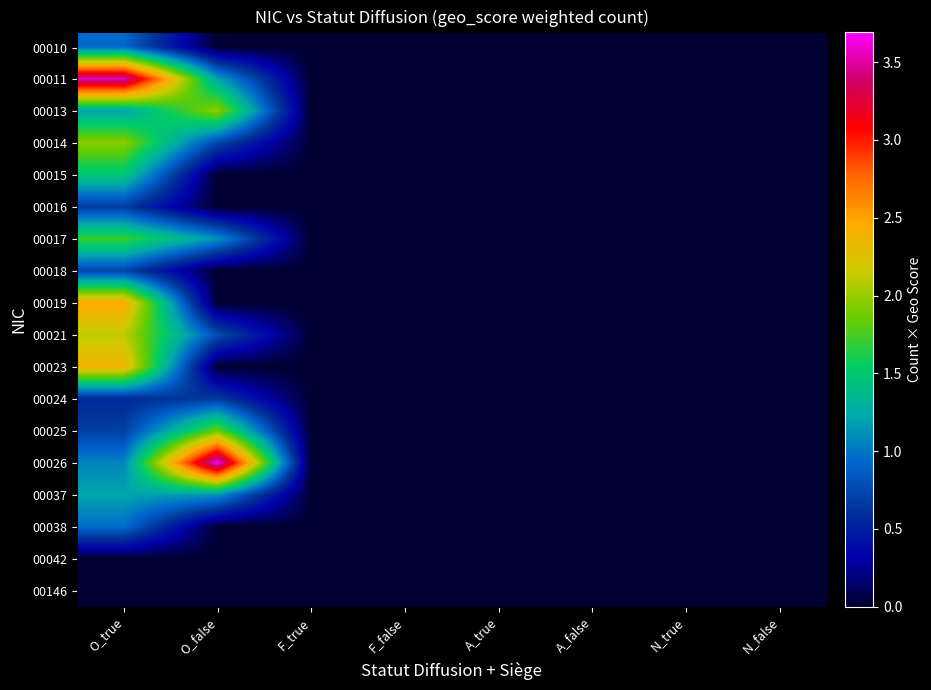

Rank the series by their maximum value, from highest to lowest.

00026, 00011, 00019, 00023, 00021, 00013, 00014, 00025, 00017, 00015, 00037, 00038, 00010, 00018, 00016, 00024, 00042, 00146